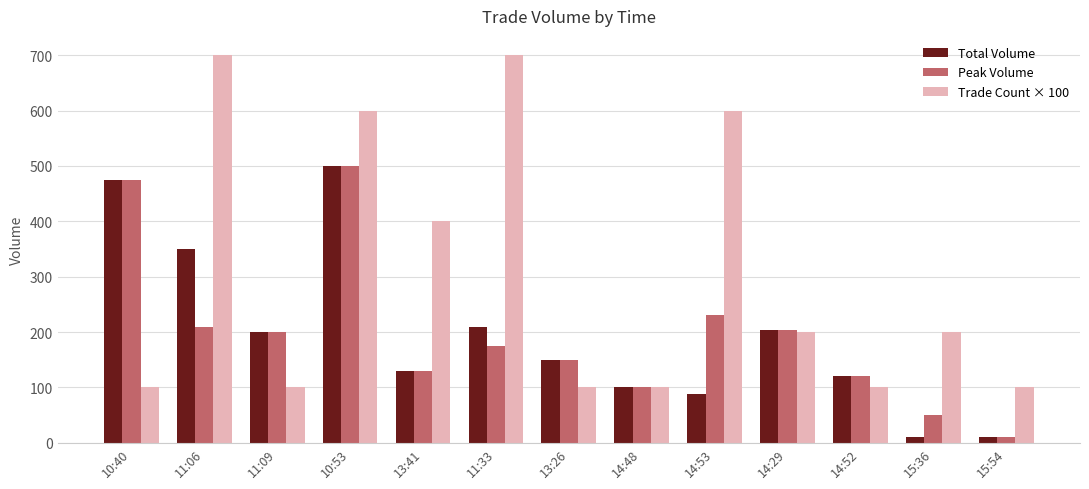

What is the sum of the Total Volume values at 15:54 and 11:06?

360